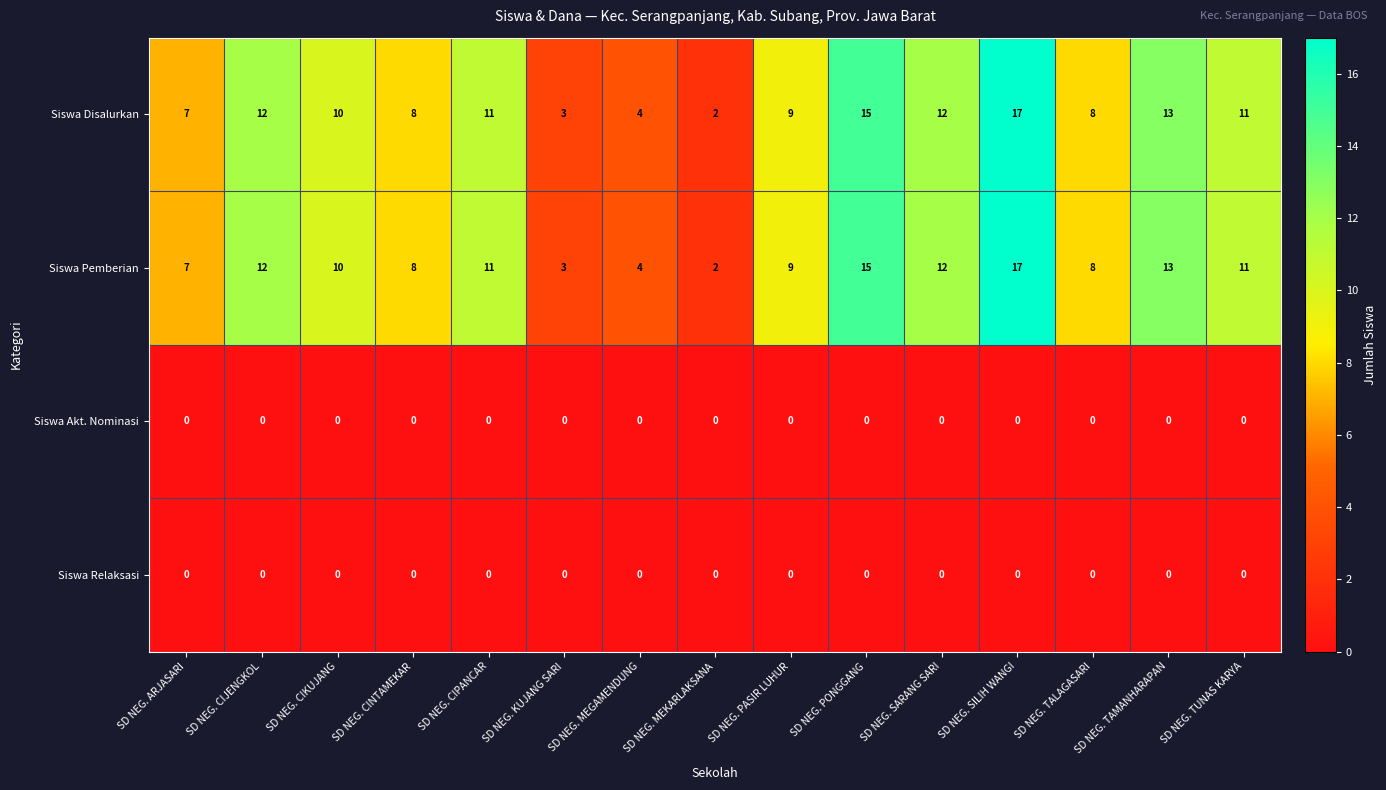

Is it true that Siswa Relaksasi equals 0 at SD NEG. TALAGASARI?

True